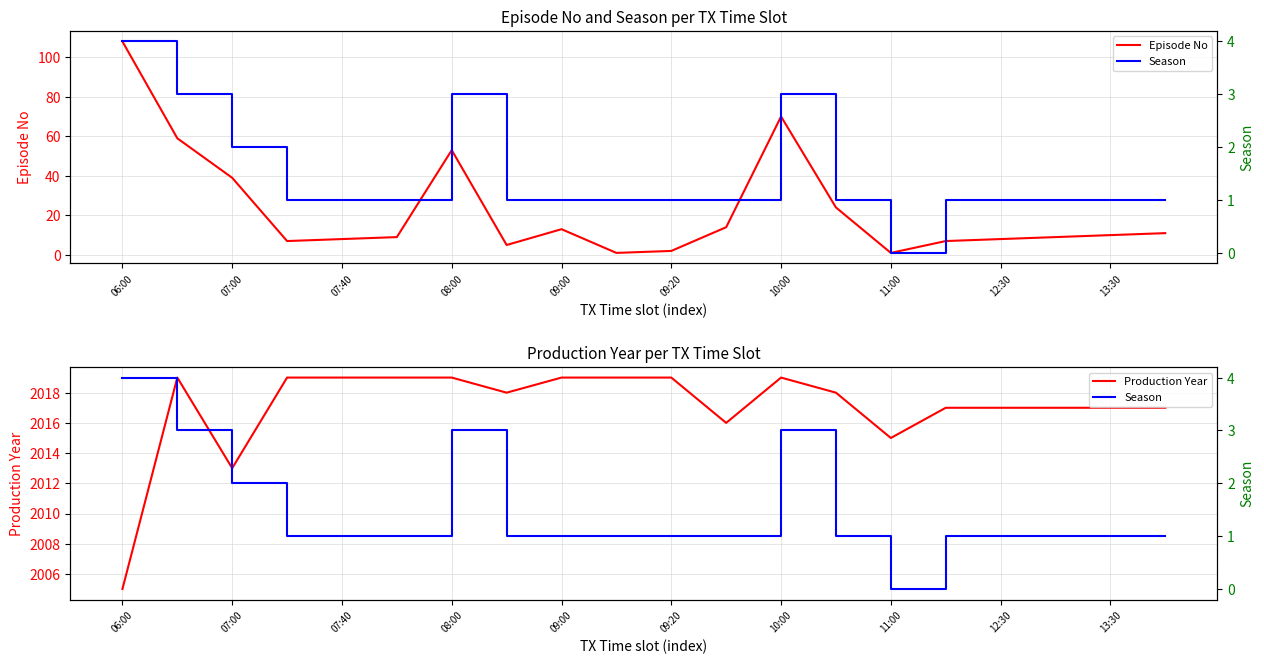

True or false: Production Year and Season intersect in this chart.

False